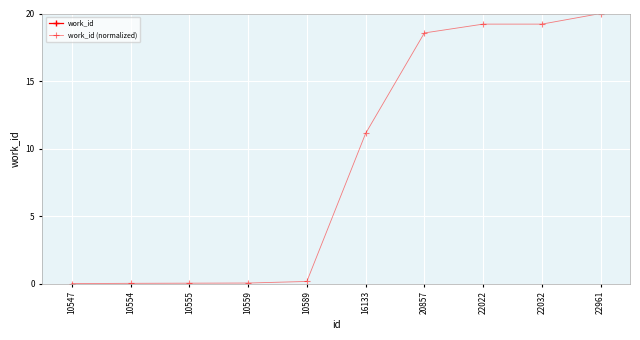

How many values in the work_id series are below 6103?

5